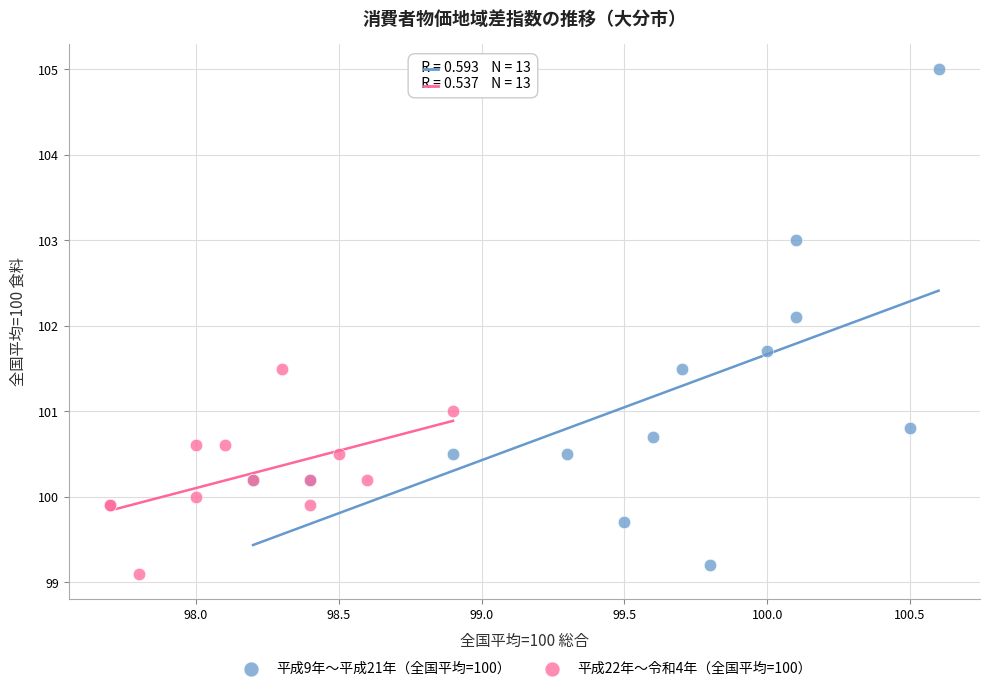

Which series contains the highest Y value?

平成9年〜平成21年（全国平均=100）